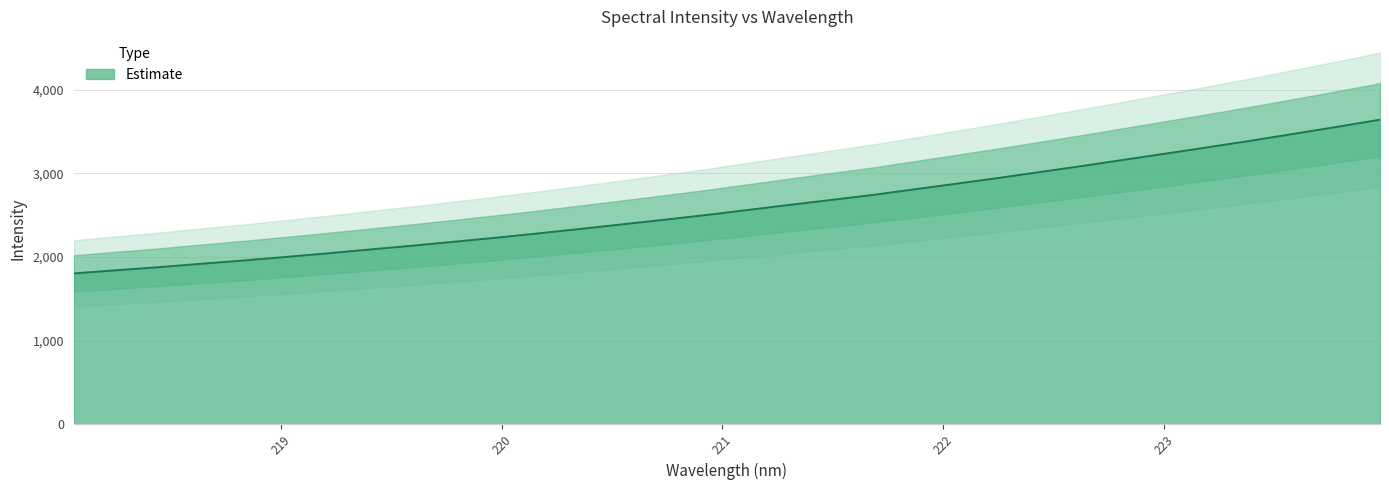

The chart shows a value of 4418.8 at 221.6902. True or false?

False